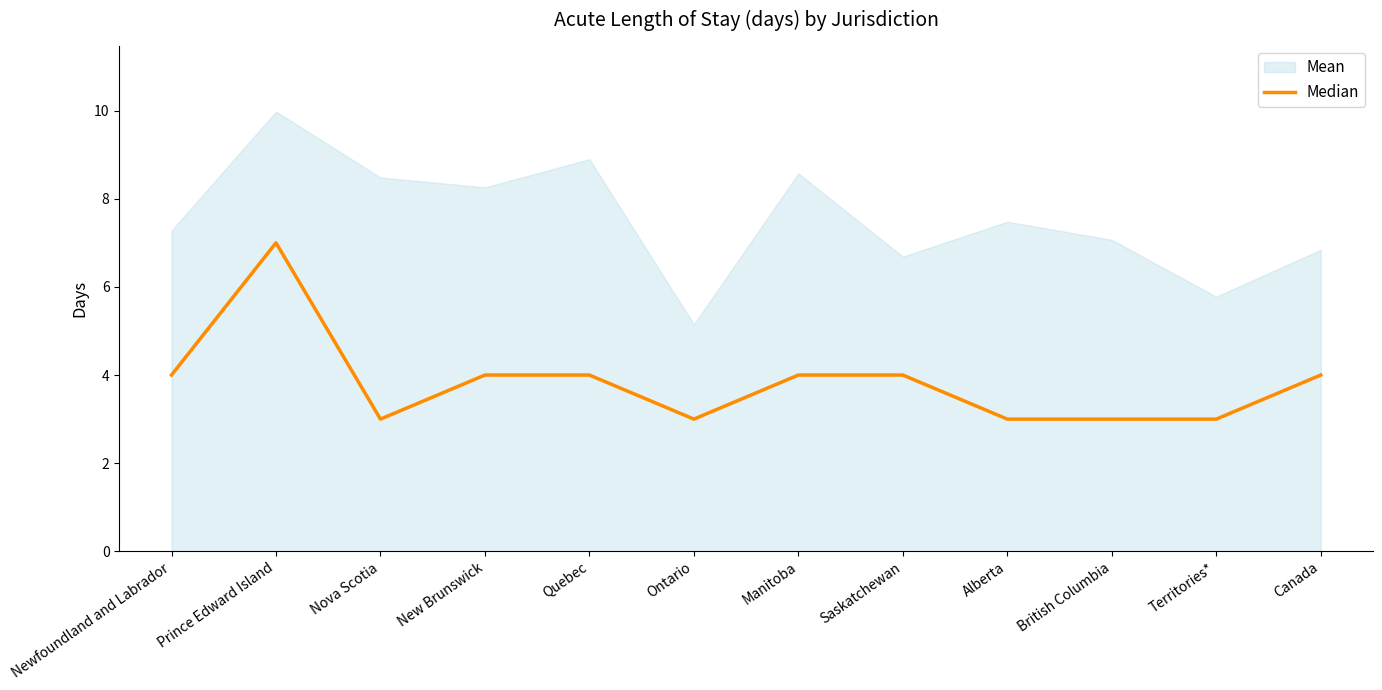

True or false: the data shows 3 at Alberta.

True